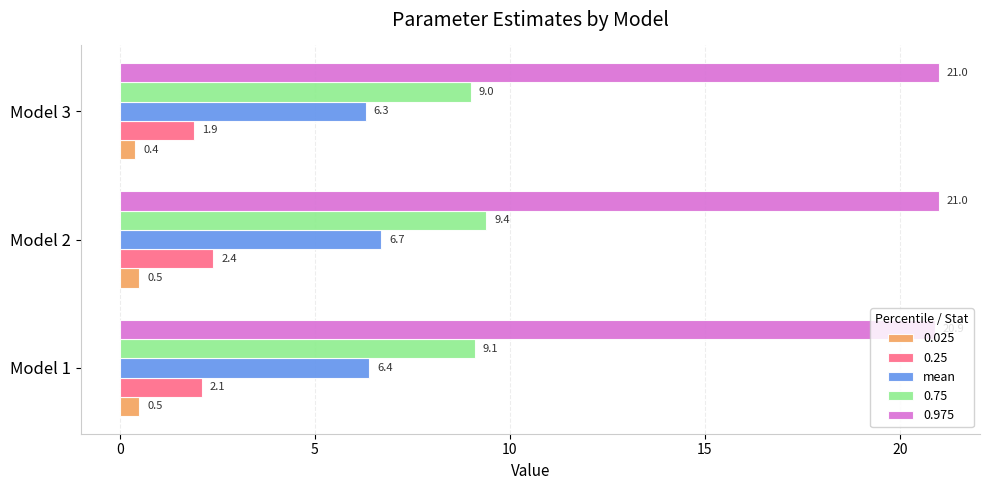

What is the spread (max minus min) of values at Model 2?

20.5